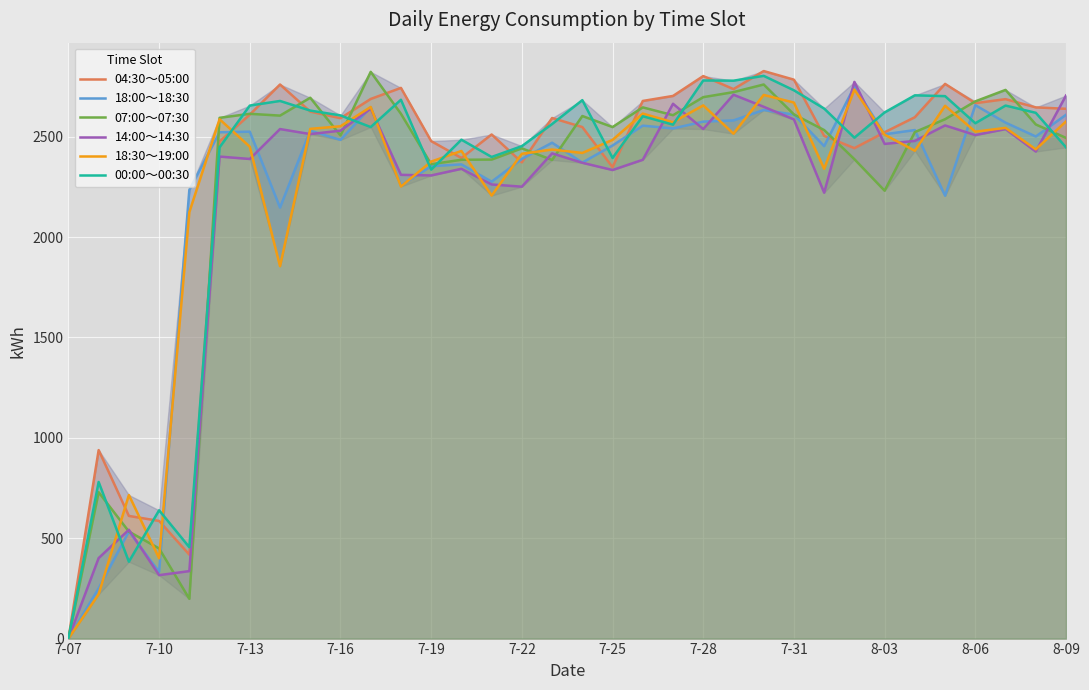

In 14:00～14:30, how many points are lower than both neighbors (excluding endpoints)?

11